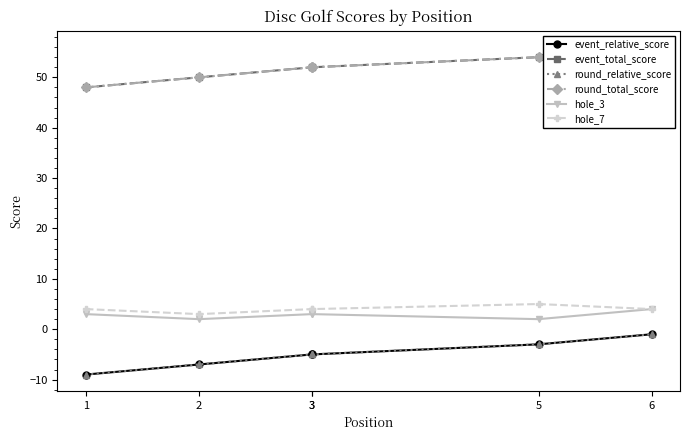

What is the total value across all series at 2?

91